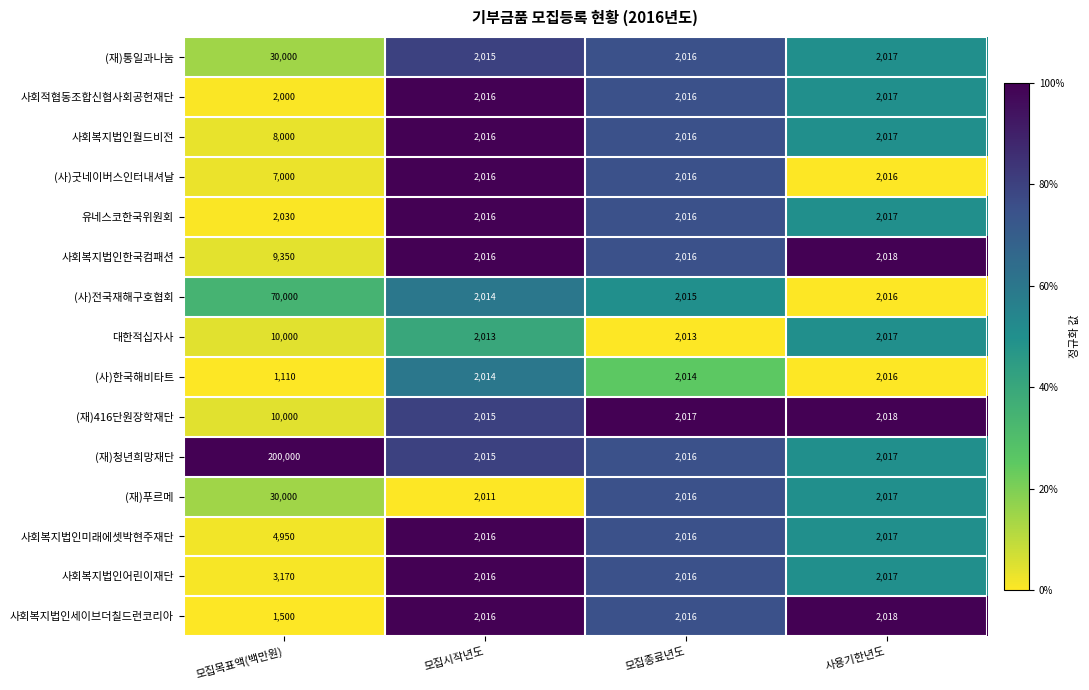

Read the 사회복지법인세이브더칠드런코리아 value at 모집목표액(백만원), to the nearest 50.

1500